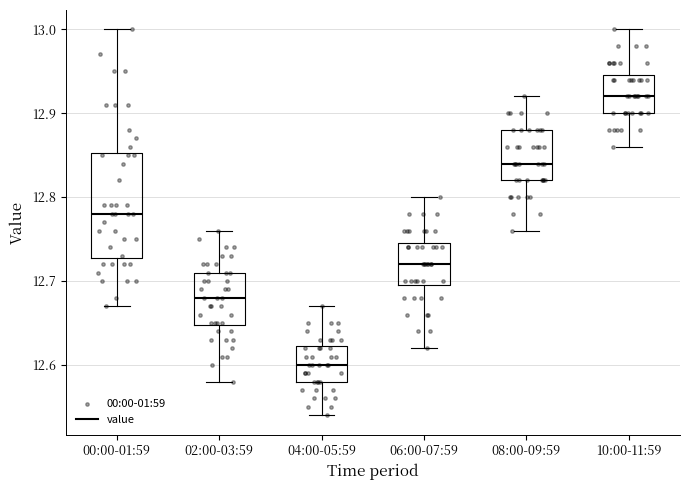

Reading left to right, read every box against the y-axis: the position of its median line, the range the box covers, and the ends of its whiskers. The values are not printed on the chart, so give them approximately, as read against the axis.

00:00-01:59: median 12.78, box 12.73 to 12.85, whiskers 12.67 to 13.00
02:00-03:59: median 12.68, box 12.65 to 12.71, whiskers 12.58 to 12.76
04:00-05:59: median 12.60, box 12.58 to 12.62, whiskers 12.54 to 12.67
06:00-07:59: median 12.72, box 12.70 to 12.75, whiskers 12.62 to 12.80
08:00-09:59: median 12.84, box 12.82 to 12.88, whiskers 12.76 to 12.92
10:00-11:59: median 12.92, box 12.90 to 12.95, whiskers 12.86 to 13.00